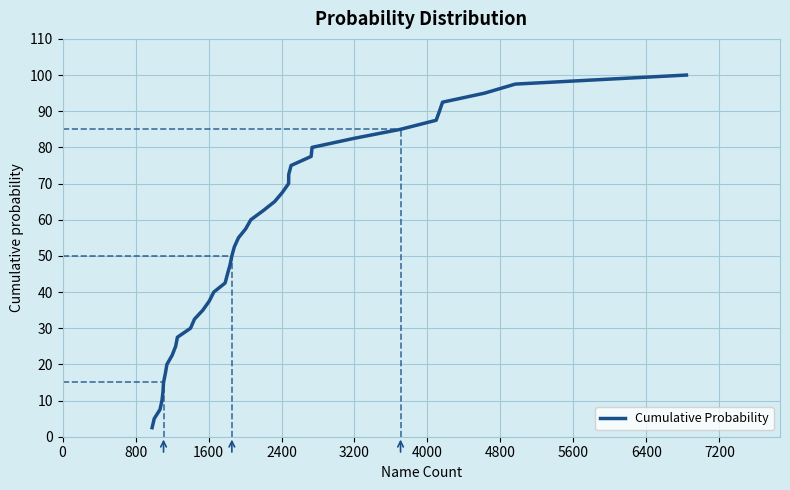

What is the difference between the maximum and minimum values?

97.5